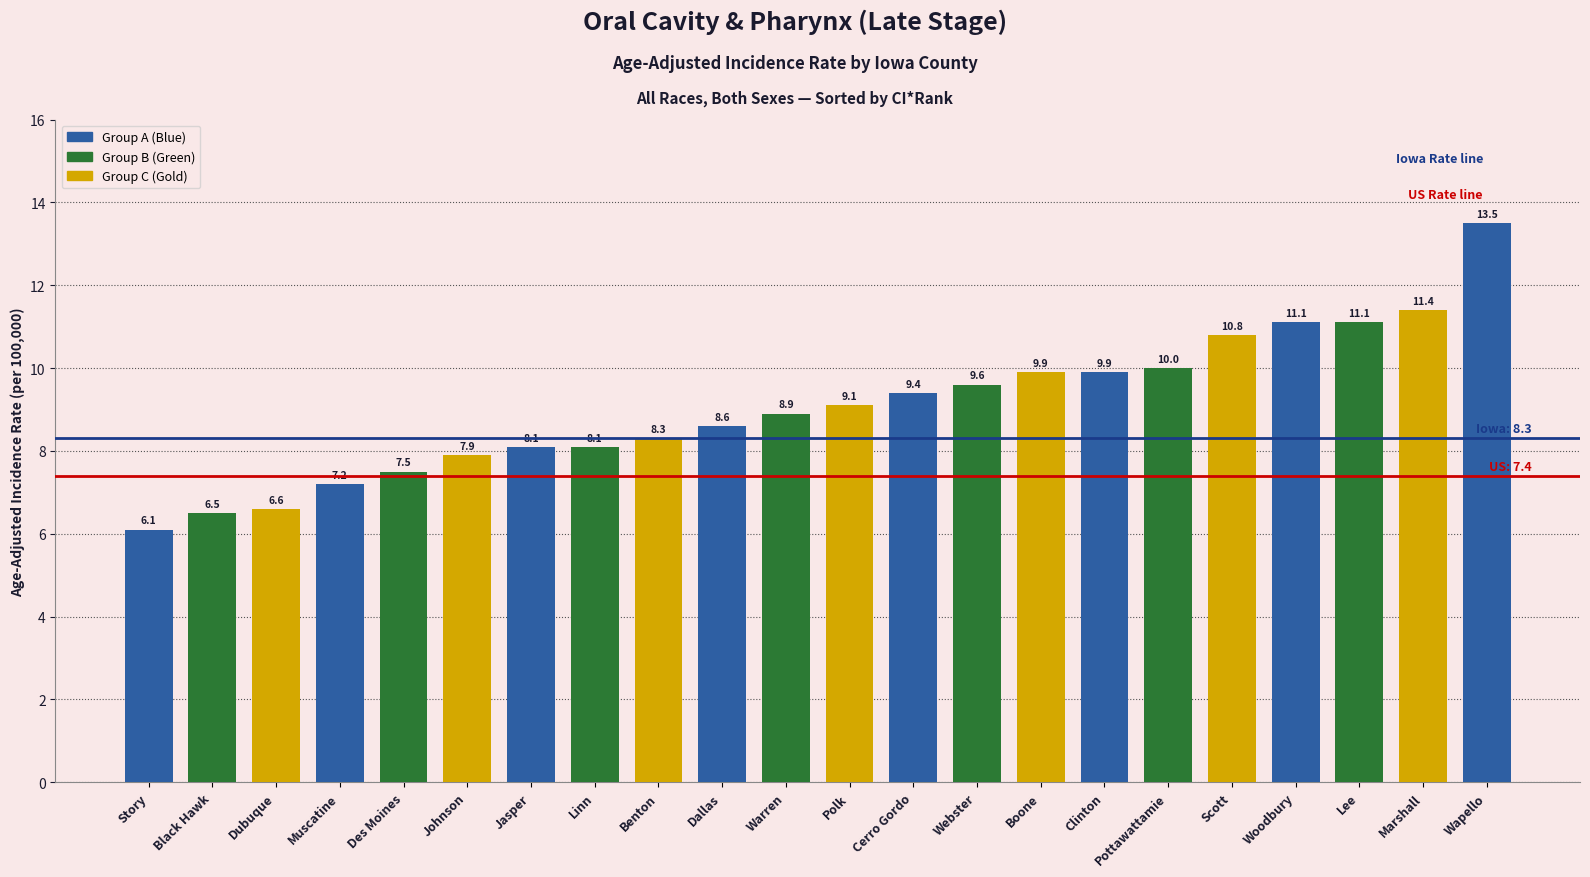

At which label does the data first exceed 9?

Polk